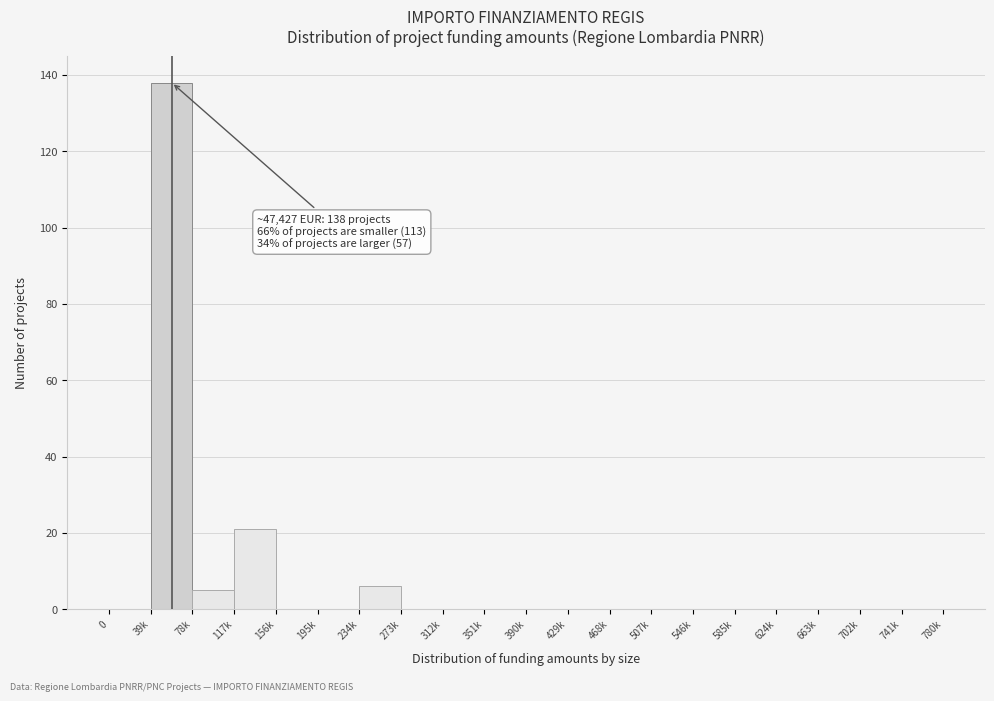

Reading left to right, what are all the values shown in this chart?

0=0	39k=138	78k=5	117k=21	156k=0	195k=0	234k=6	273k=0	312k=0	351k=0	390k=0	429k=0	468k=0	507k=0	546k=0	585k=0	624k=0	663k=0	702k=0	741k=0